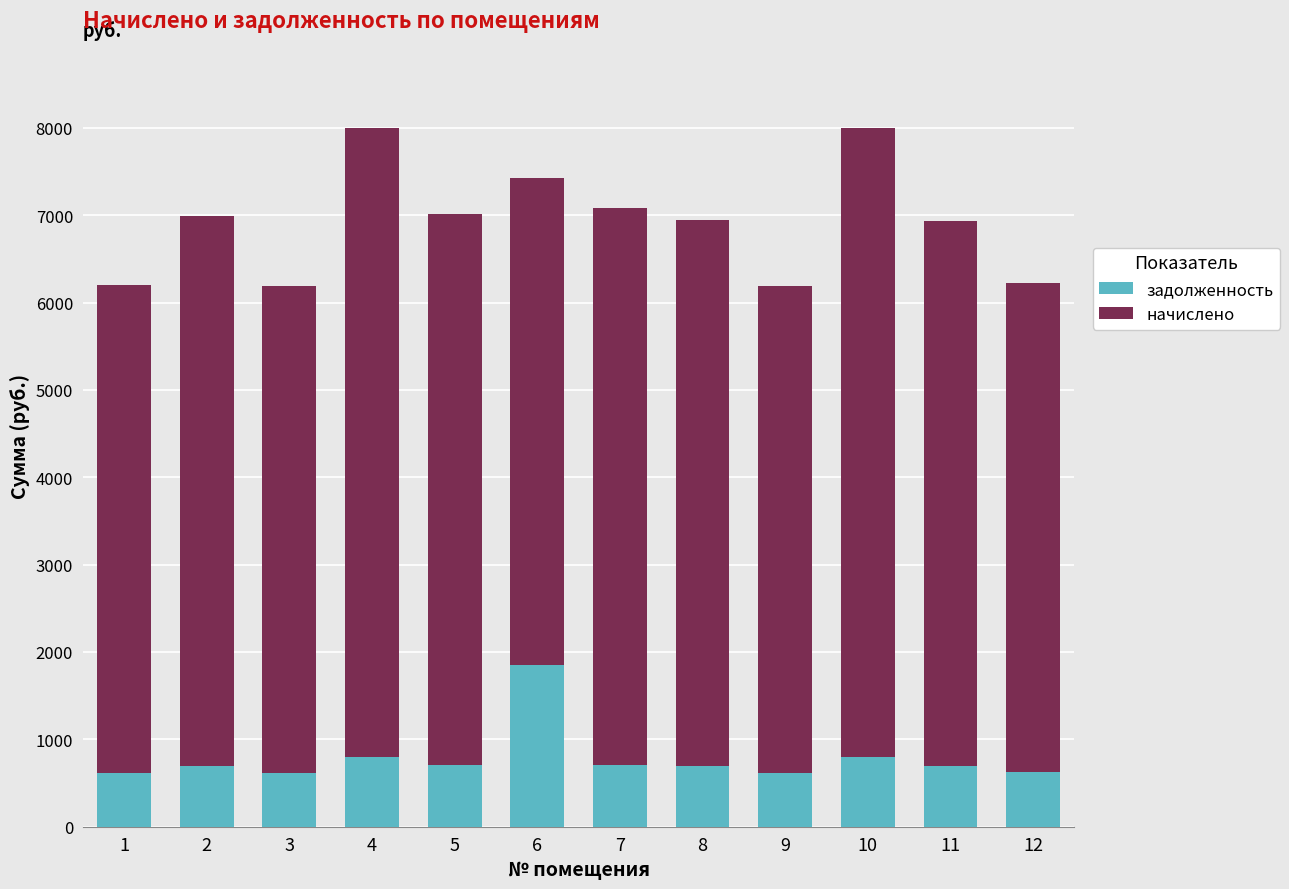

What is the total value across all series at 10?

7992.5